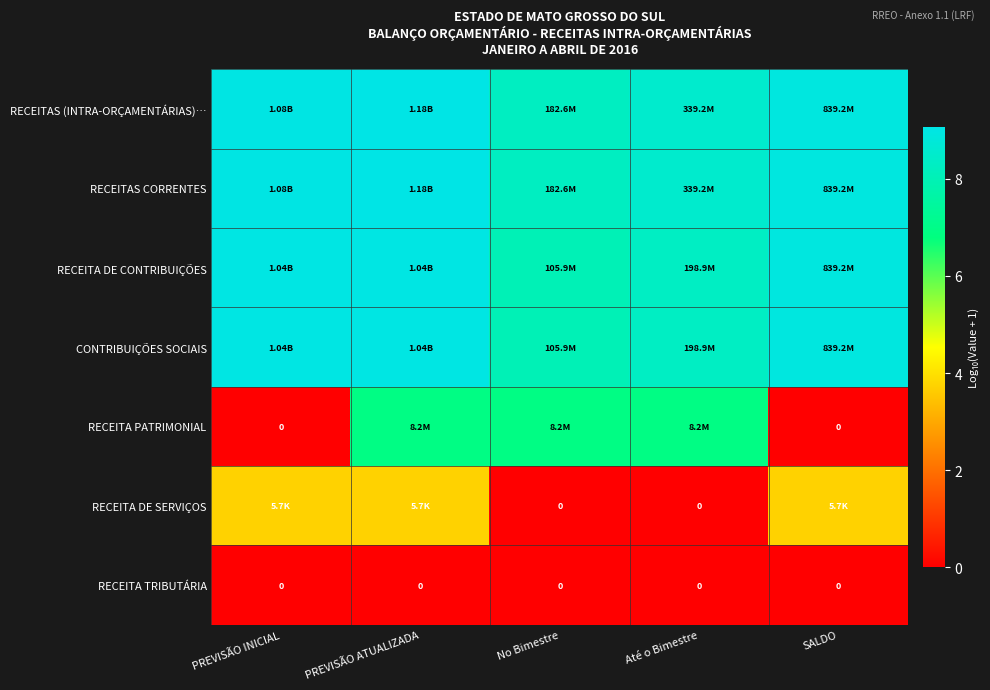

Which label corresponds to the smallest value in the chart?

PREVISÃO INICIAL